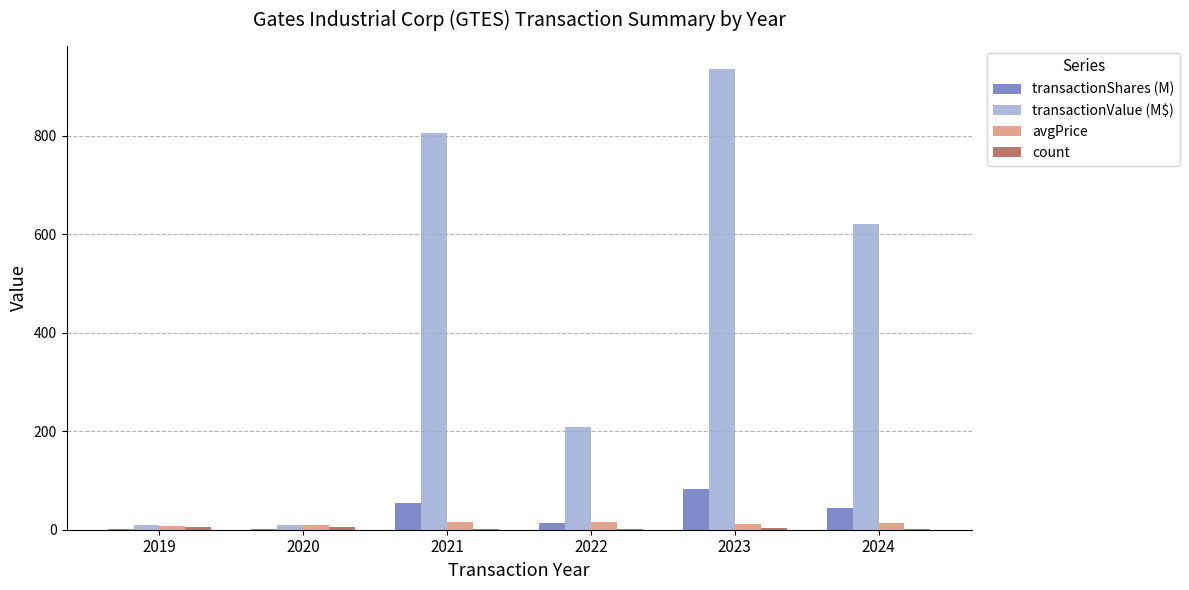

True or false: transactionValue (M$) has a value of 138.1 at 2022.

False